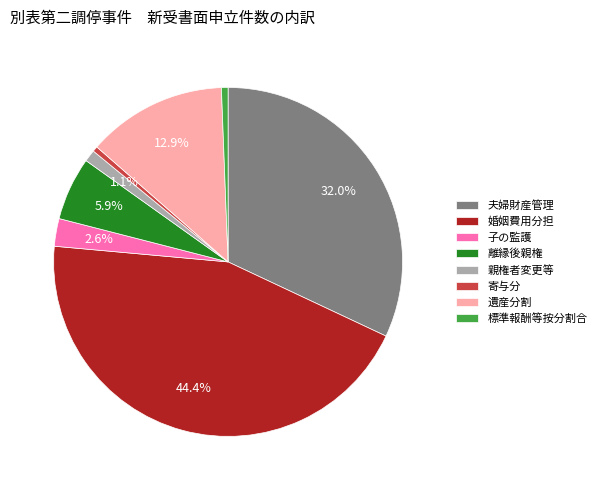

Between 寄与分 and 婚姻費用分担, which is larger?

婚姻費用分担